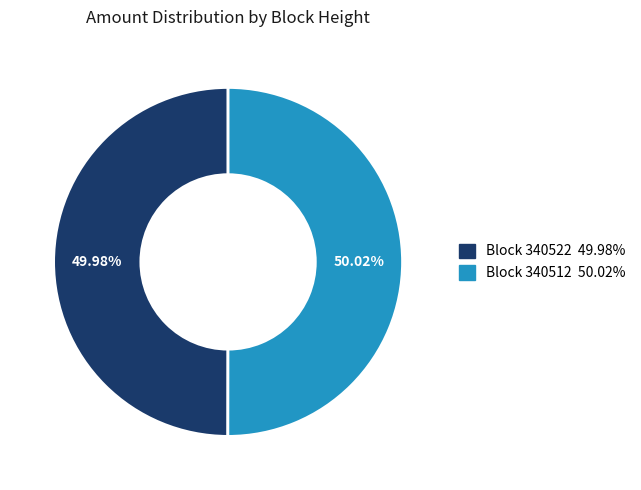

Does any single category account for the majority?

Yes